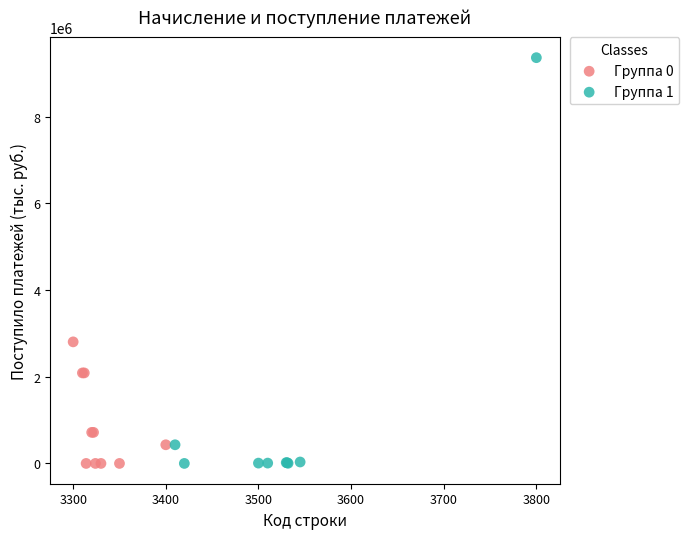

Which series reaches the maximum Y coordinate?

Группа 1